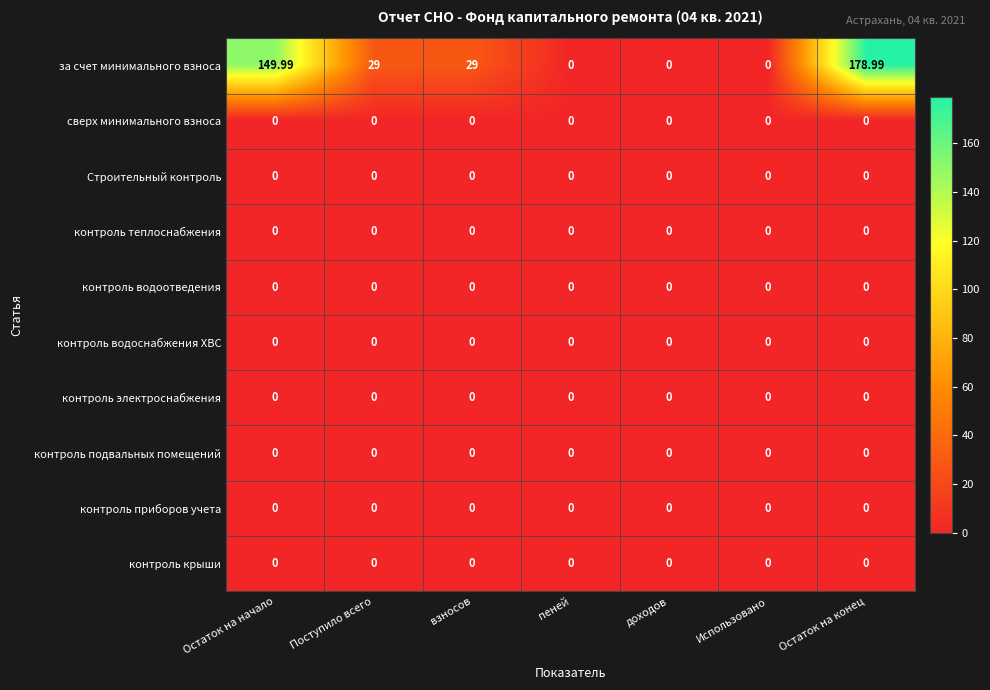

What is the greatest value displayed?

179.0